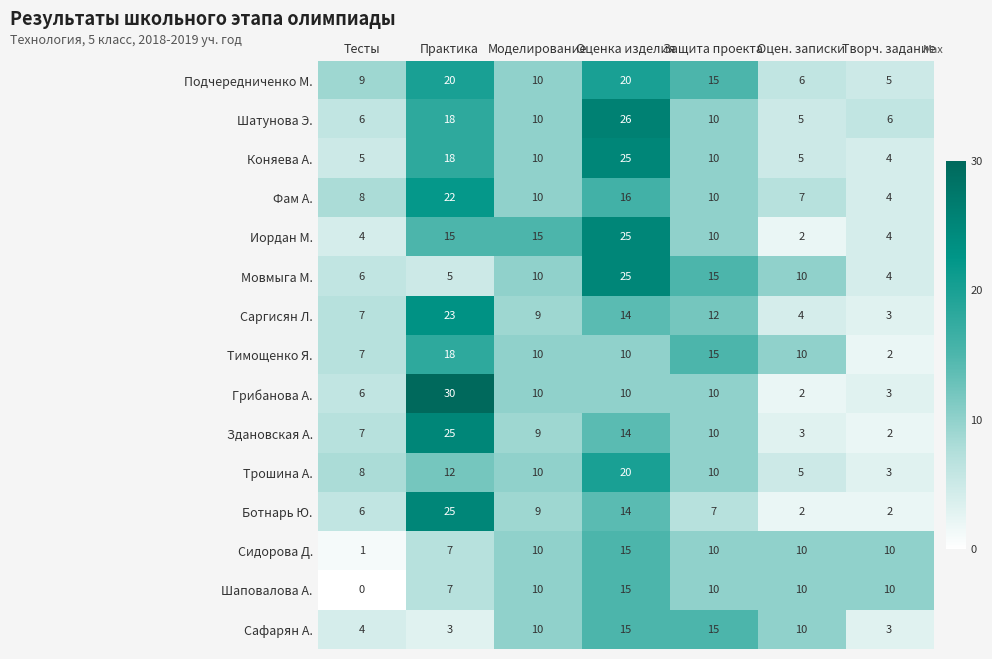

How many Тимощенко Я. values are between 7 and 15?

5